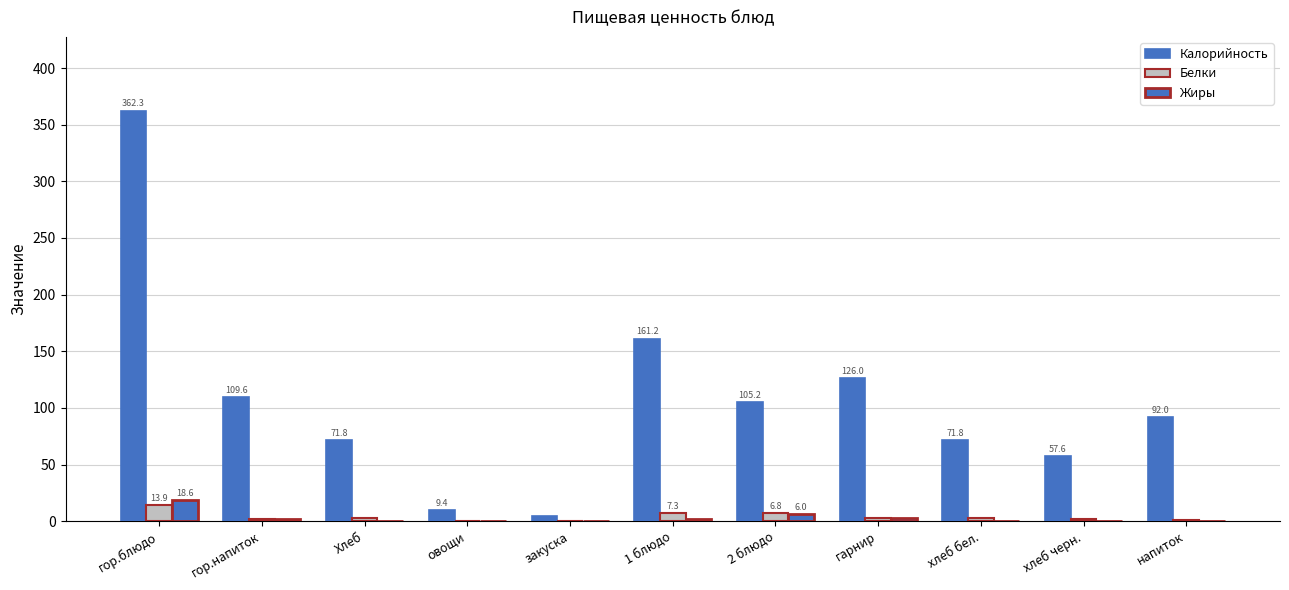

Reading right to left, extract all data points from this chart.

Калорийность: напиток=92.0	хлеб черн.=57.6	хлеб бел.=71.8	гарнир=126.0	2 блюдо=105.2	1 блюдо=161.2	закуска=4.3	овощи=9.4	Хлеб=71.8	гор.напиток=109.6	гор.блюдо=362.3
Белки: напиток=1.0	хлеб черн.=2.0	хлеб бел.=2.7	гарнир=2.5	2 блюдо=6.8	1 блюдо=7.3	закуска=0.2	овощи=0.5	Хлеб=2.7	гор.напиток=1.5	гор.блюдо=13.9
Жиры: напиток=0.2	хлеб черн.=0.4	хлеб бел.=0.2	гарнир=2.7	2 блюдо=6.0	1 блюдо=1.9	закуска=0.0	овощи=0.1	Хлеб=0.2	гор.напиток=1.6	гор.блюдо=18.6